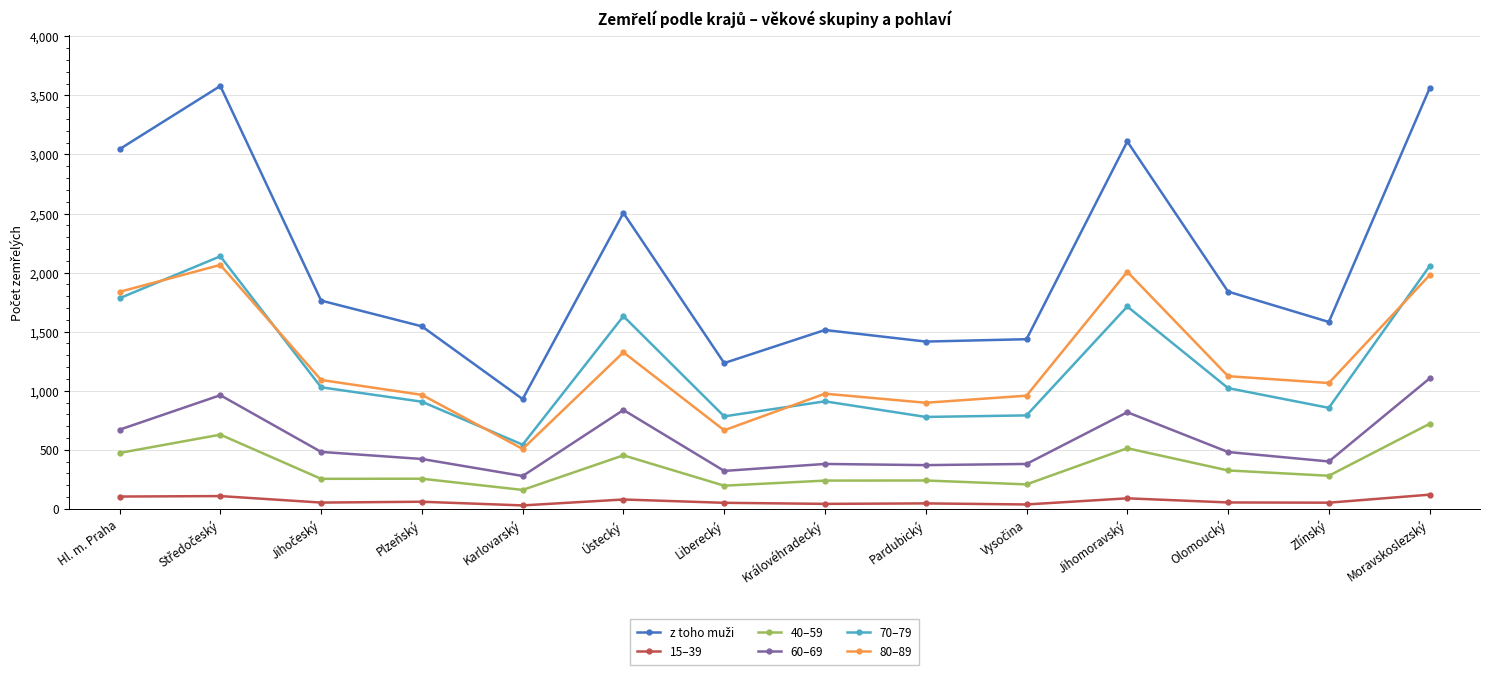

True or false: 60–69 has more than 0 points higher than both neighbors.

True